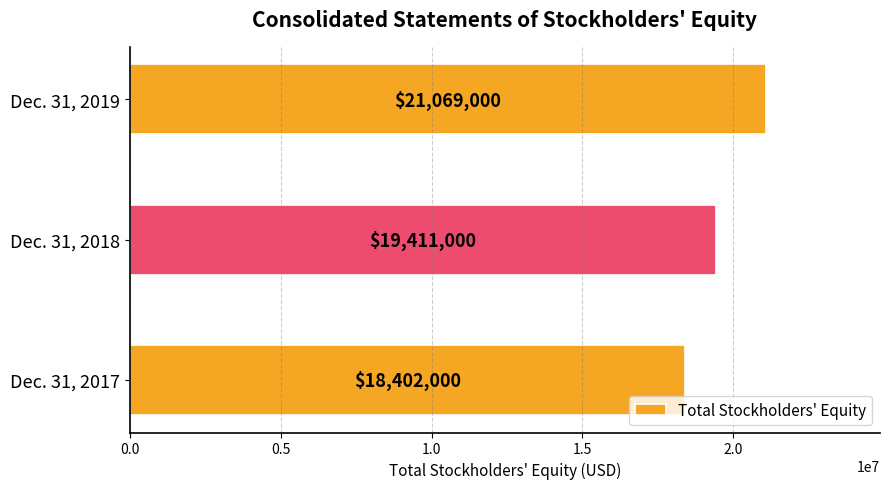

The value at Dec. 31, 2019 is 21069000. True or false?

True